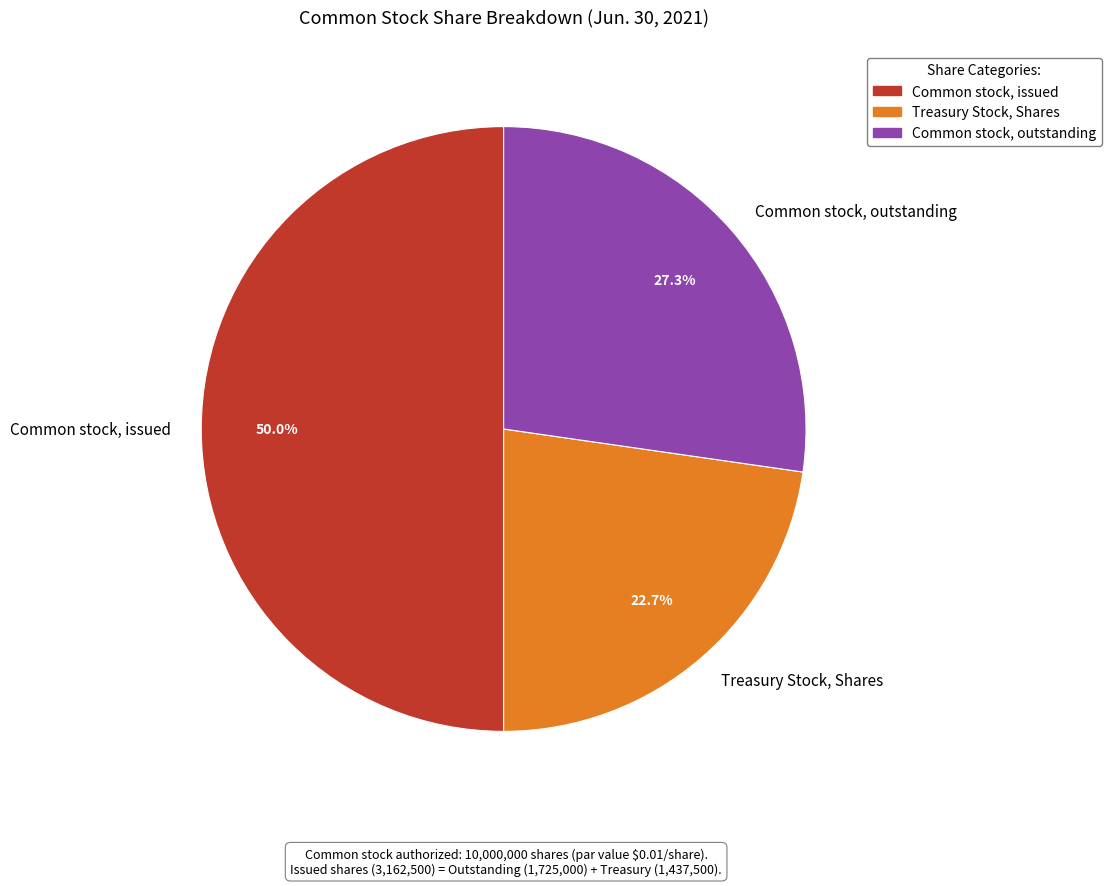

Count the number of slices in the pie.

3